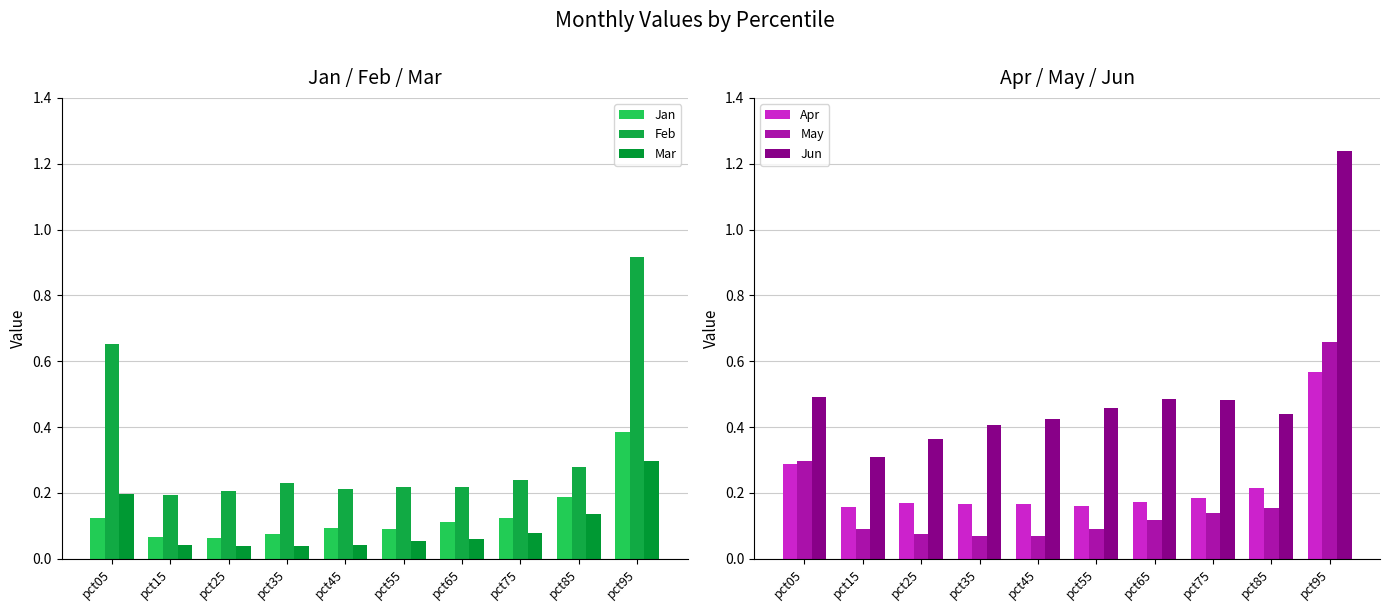

At how many categories does at least one series exceed 1?

1